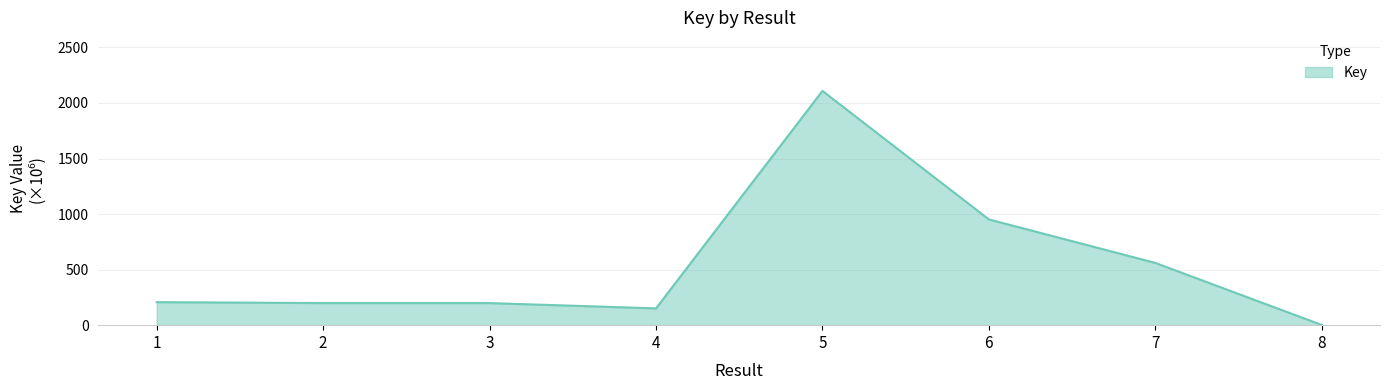

What is the difference between the maximum and minimum values?

2106.7